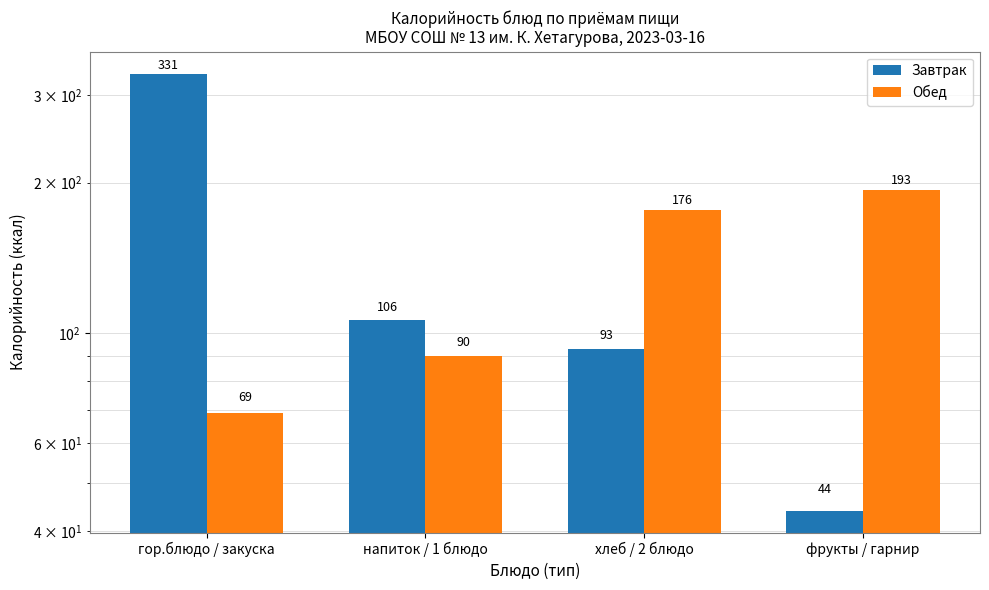

True or false: Завтрак has a value of 60 at напиток / 1 блюдо.

False